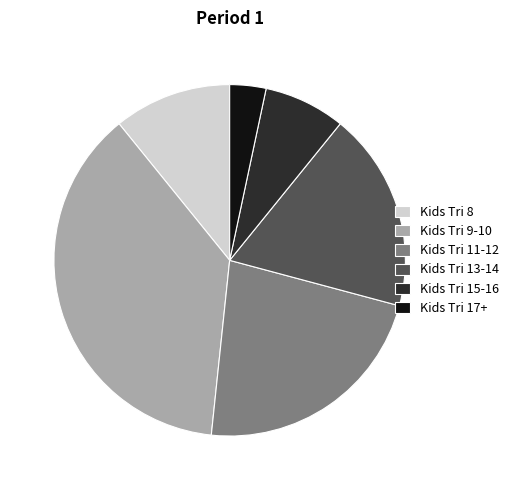

How many segments does this pie chart have?

6